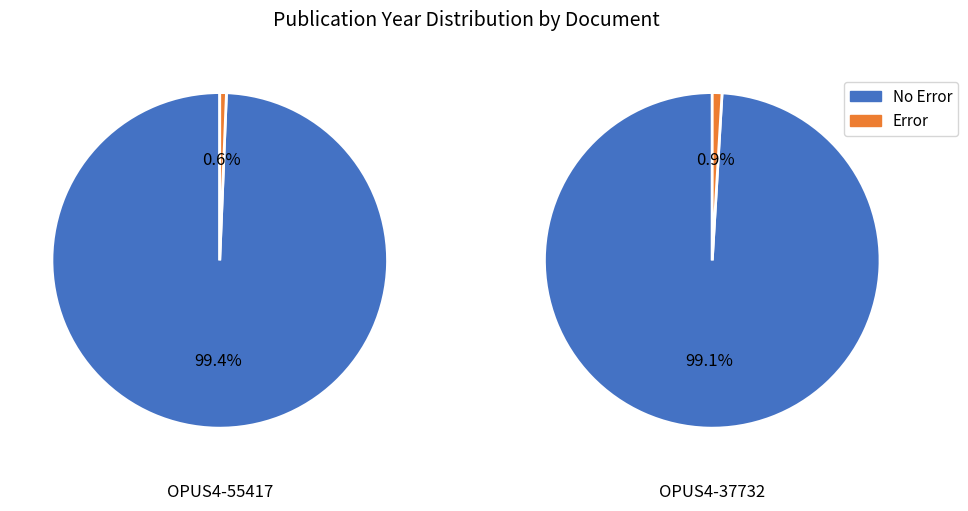

Combined, do OPUS4-37732 and OPUS4-55417 account for over 50%?

Yes